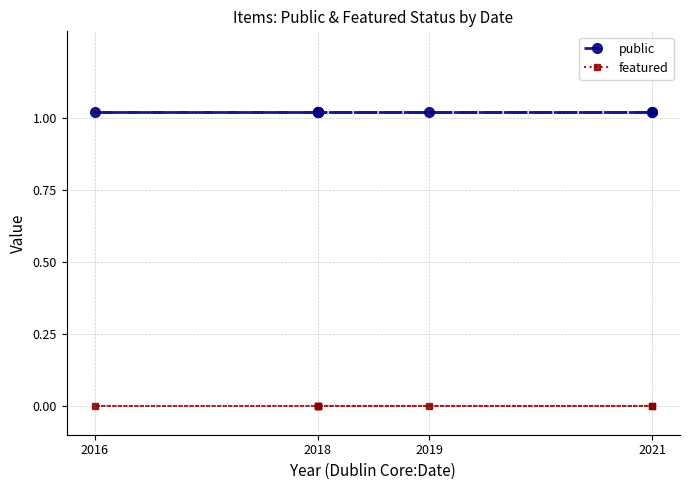

Between 2021 and 2016, which is larger?

2021